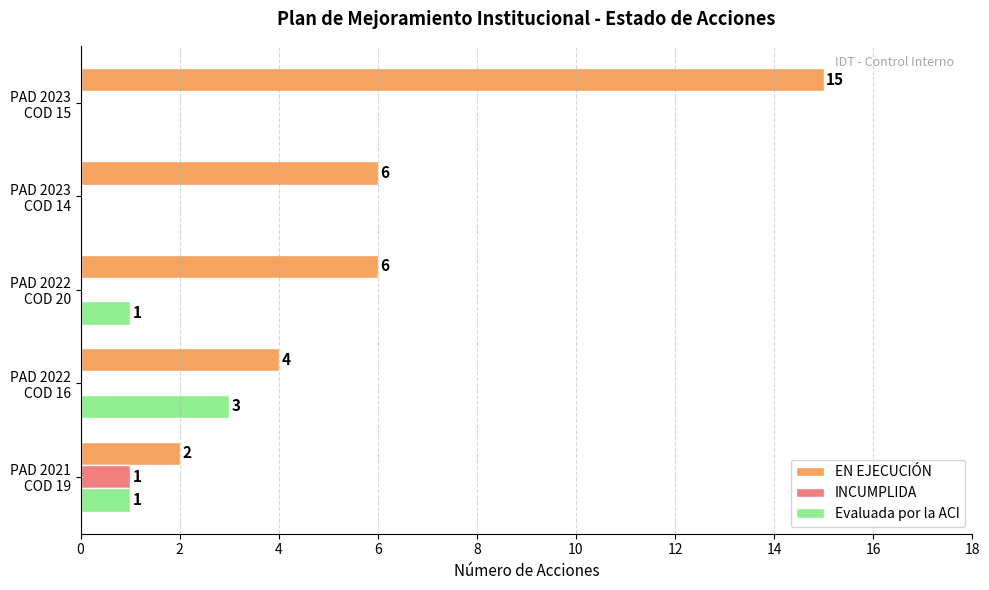

What is the sum of all Evaluada por la ACI values?

5